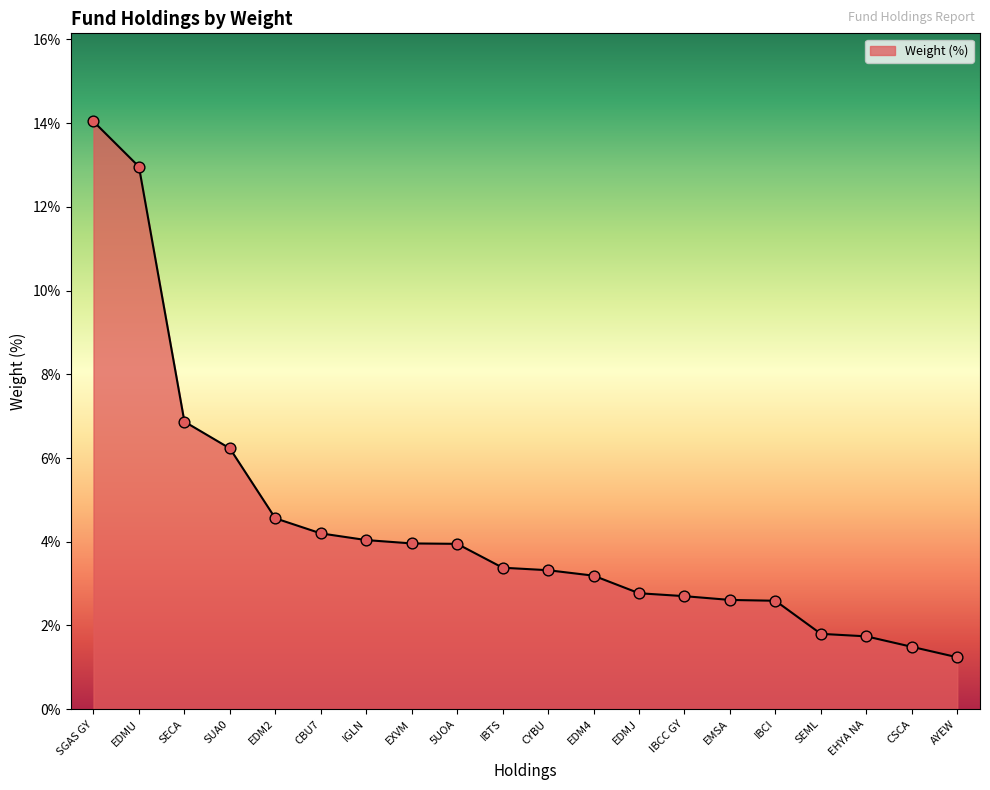

Between IBTS and EDM2, which is larger?

EDM2